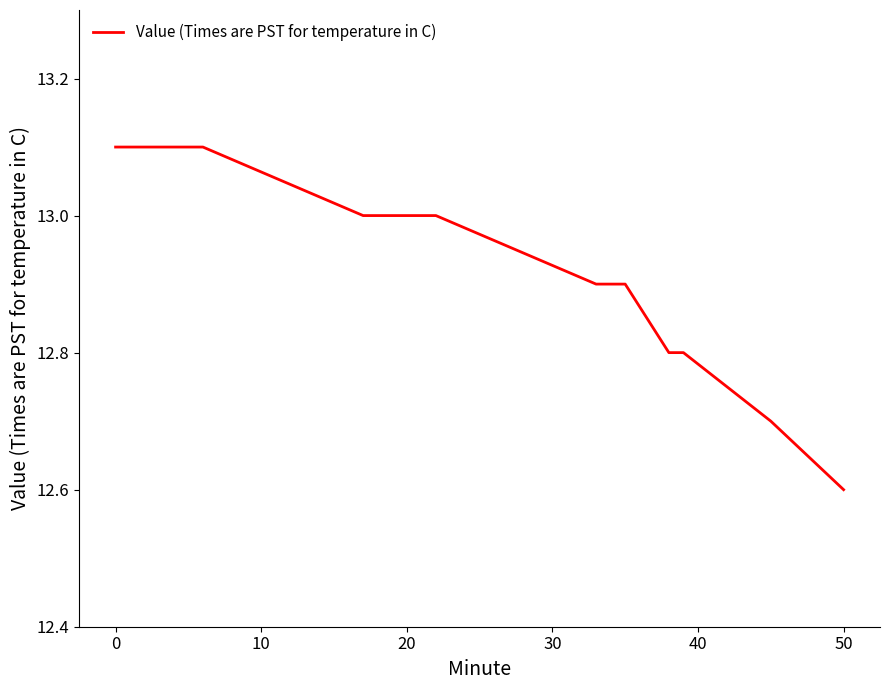

What is the sum of all values?

259.3